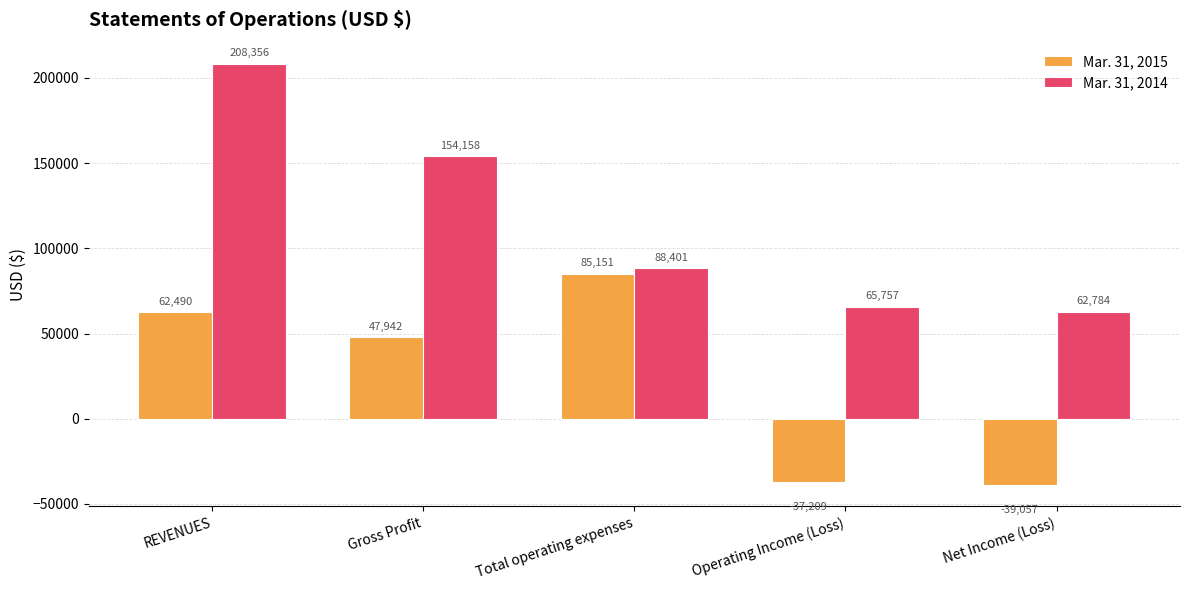

True or false: Mar. 31, 2014 has a value of 154158 at Gross Profit.

True